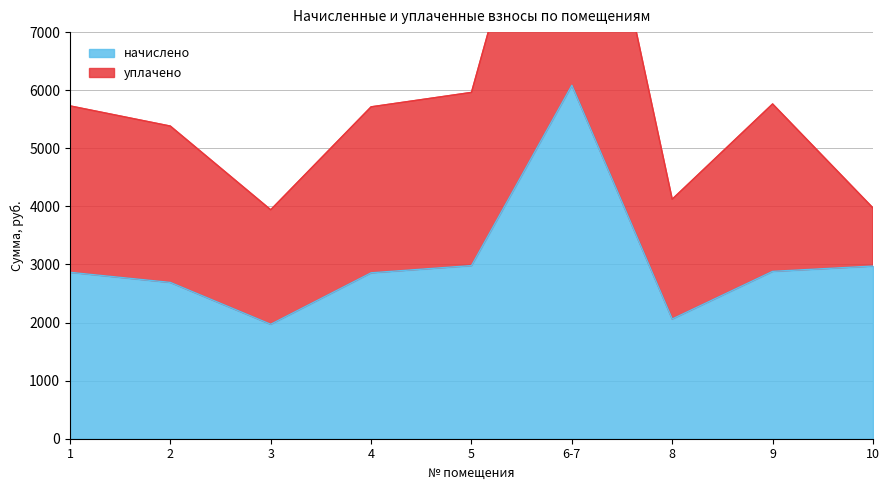

Reading left to right, transcribe all the data shown in this chart.

1=2864.9	2=2691.0	3=1970.6	4=2856.6	5=2980.8	6-7=6085.8	8=2061.7	9=2881.4	10=2972.5